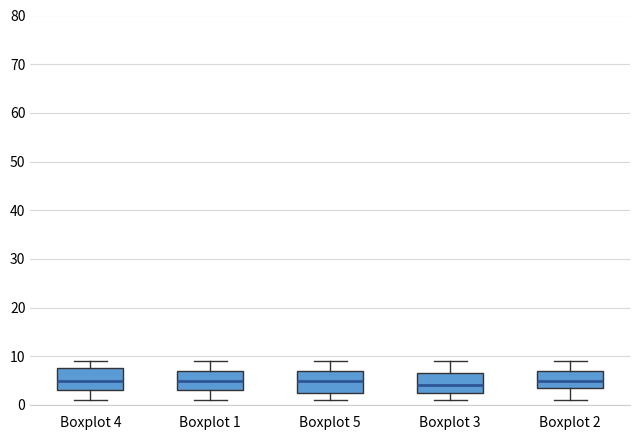

Where does the lower whisker of the box for Boxplot 1 end on the y-axis? The values are not printed on the chart, so give them approximately, as read against the axis.

1